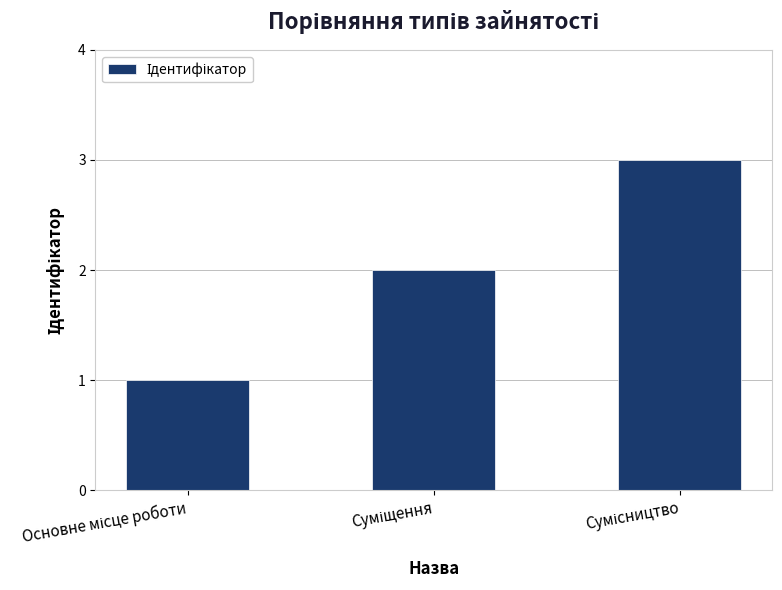

Count the values in the range 1 to 3.

3